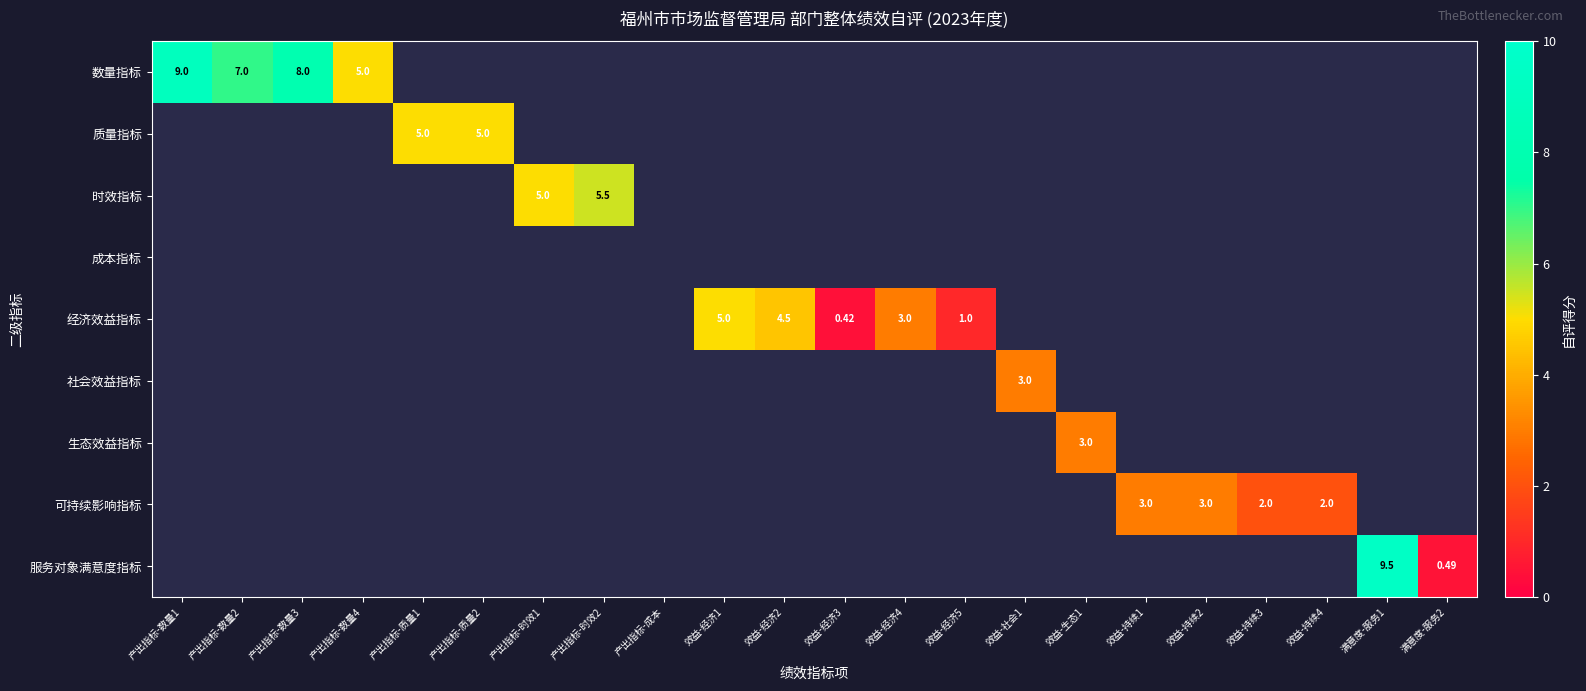

Between 产出指标-数量3 and 效益-生态1, which series saw the biggest shift?

数量指标